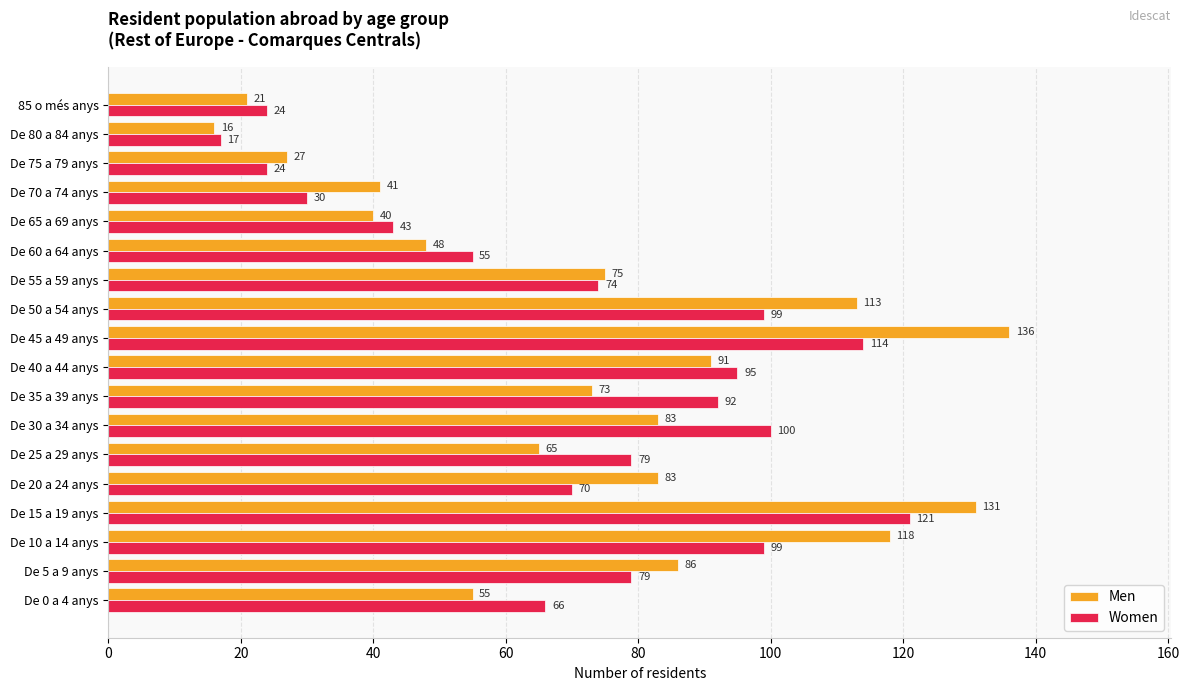

At which label is Women closest to 69?

De 20 a 24 anys